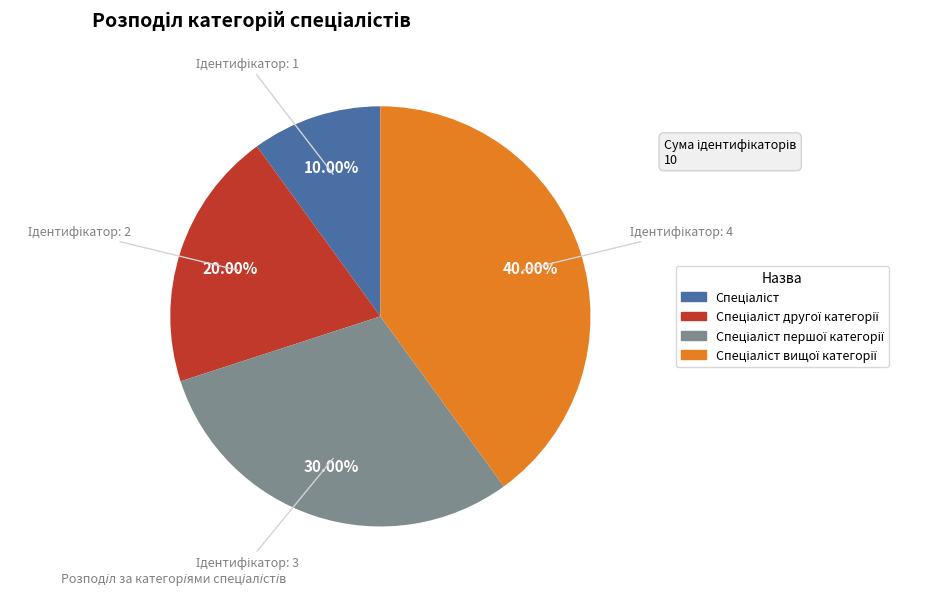

Is there any slice that represents more than half of the pie?

No